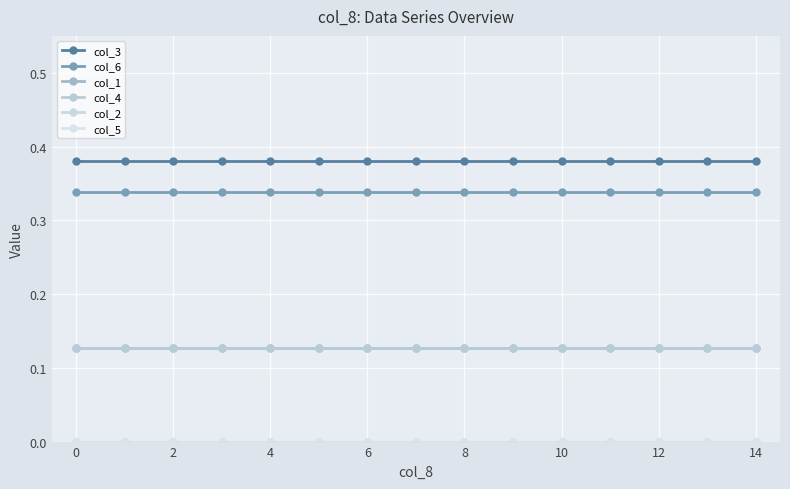

List the series in order of their peak value, highest first.

col_3, col_6, col_1, col_4, col_2, col_5